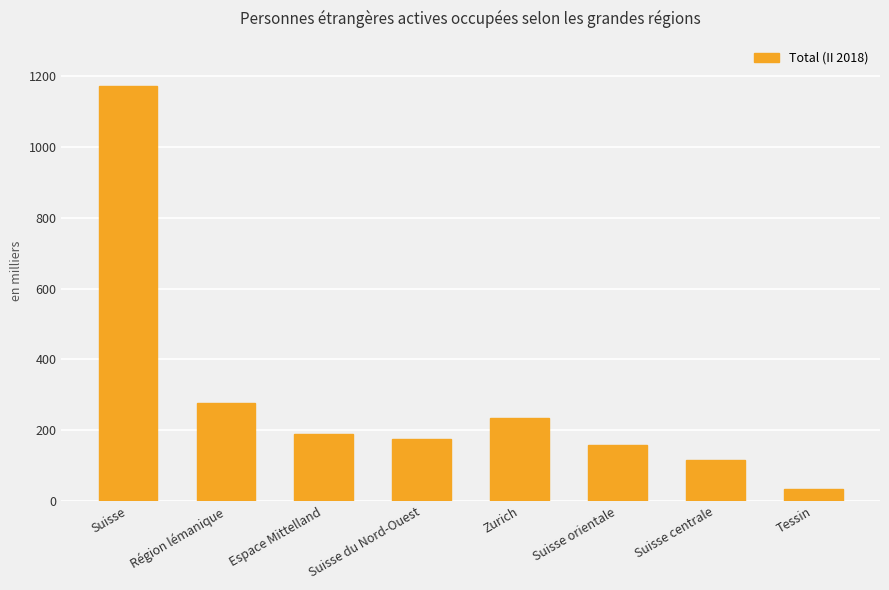

Where does the data first go above 190?

Suisse